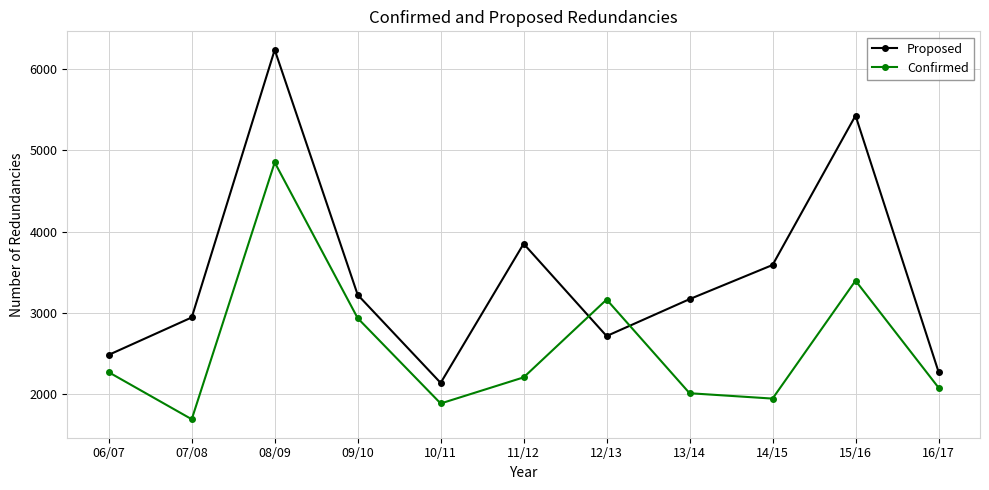

In Proposed, how many points are lower than both neighbors (excluding endpoints)?

2